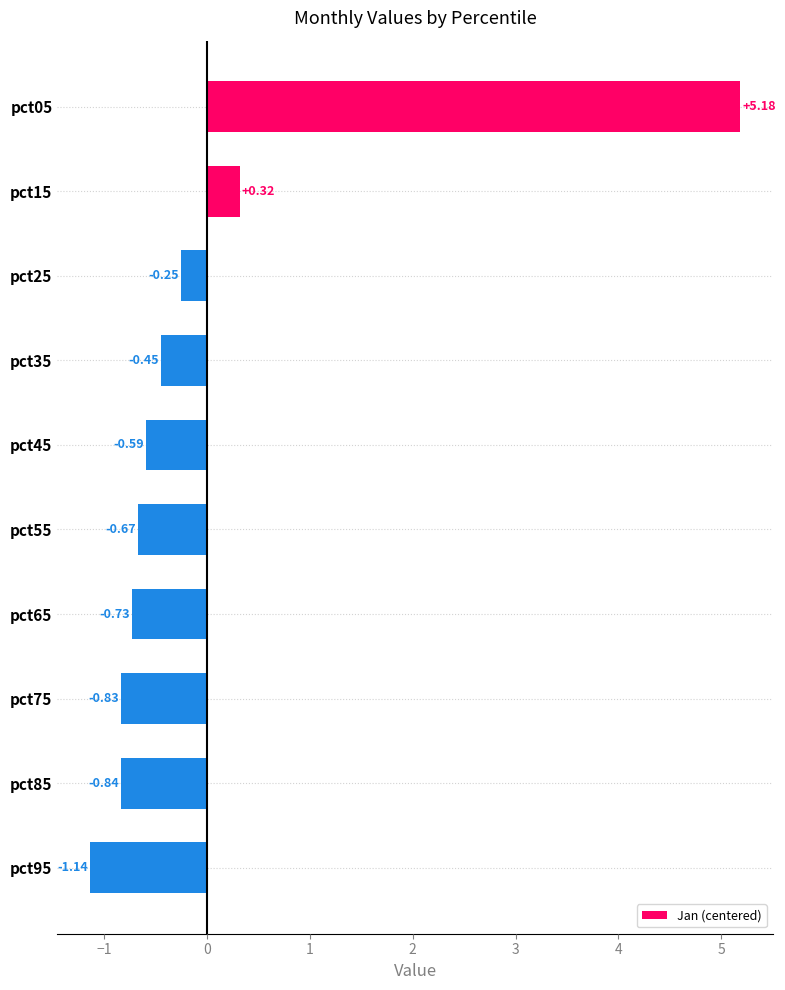

Rank the categories by value from lowest to highest.

pct95, pct85, pct75, pct65, pct55, pct45, pct35, pct25, pct15, pct05